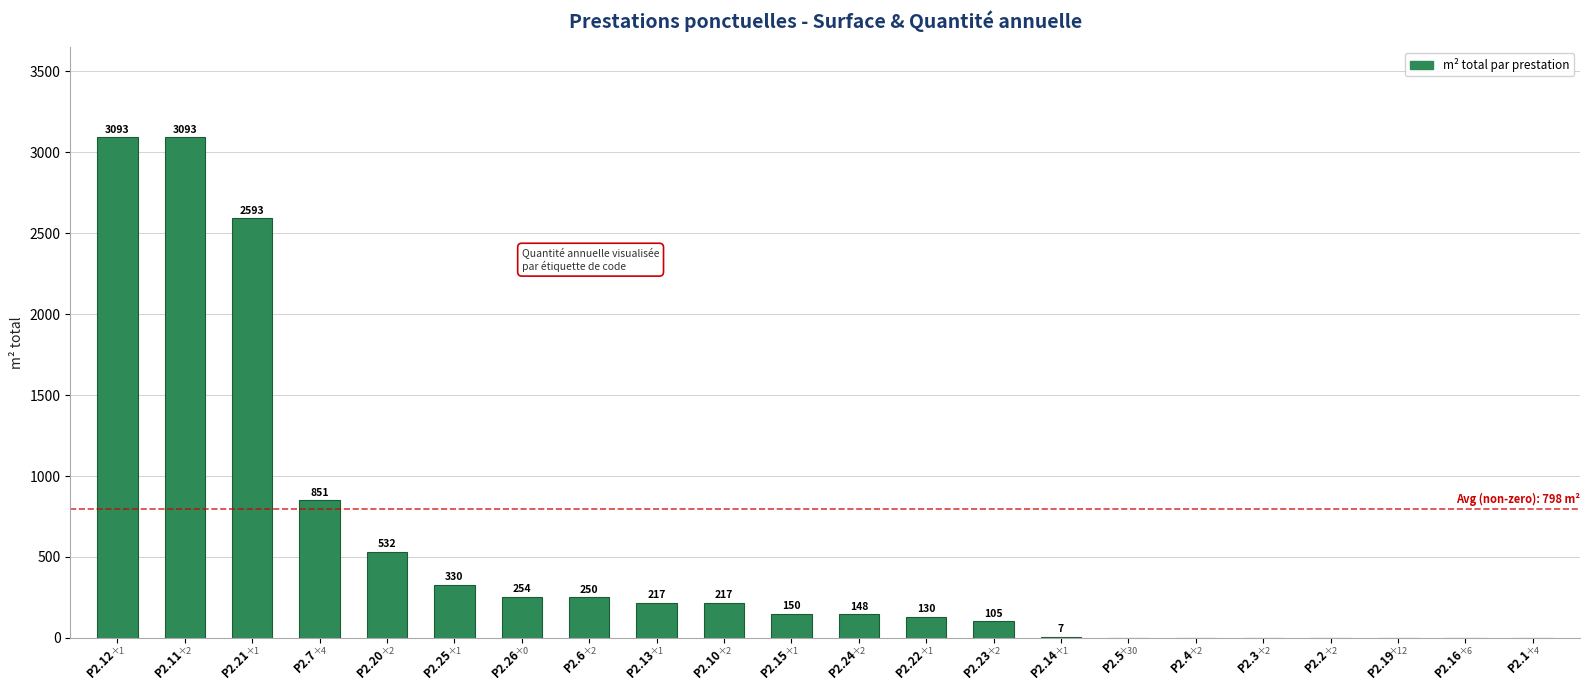

Where does the data first go above 150?

P2.12